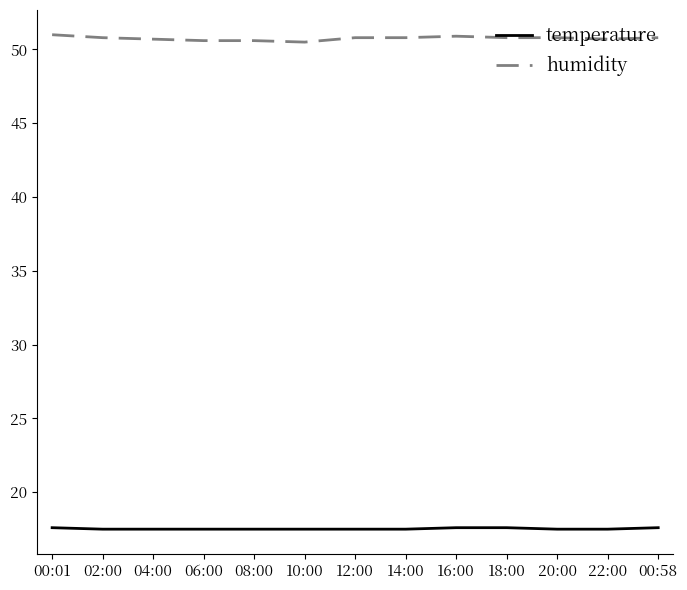

Rank the series by their average value, from highest to lowest.

humidity, temperature